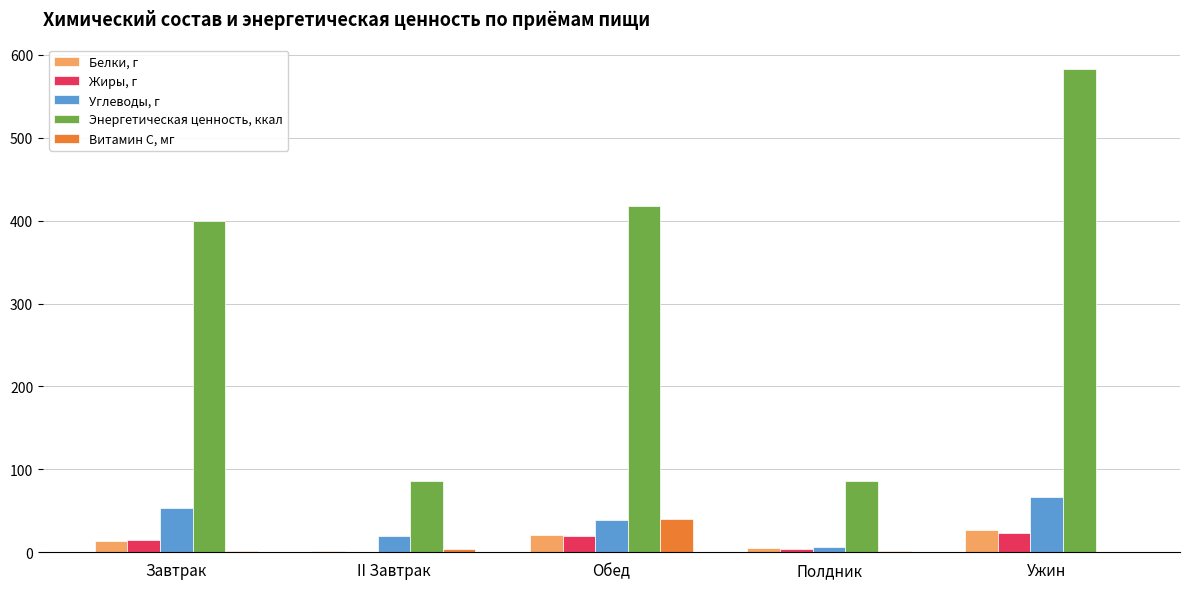

At which category is the sum across all series the highest?

Ужин